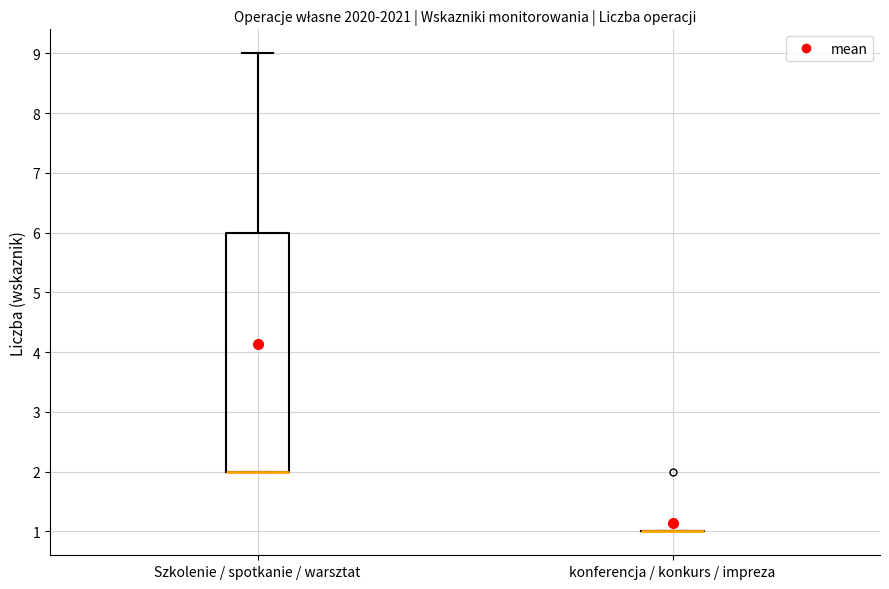

Where does the upper whisker of the box for Szkolenie / spotkanie / warsztat end on the y-axis? The values are not printed on the chart, so give them approximately, as read against the axis.

9